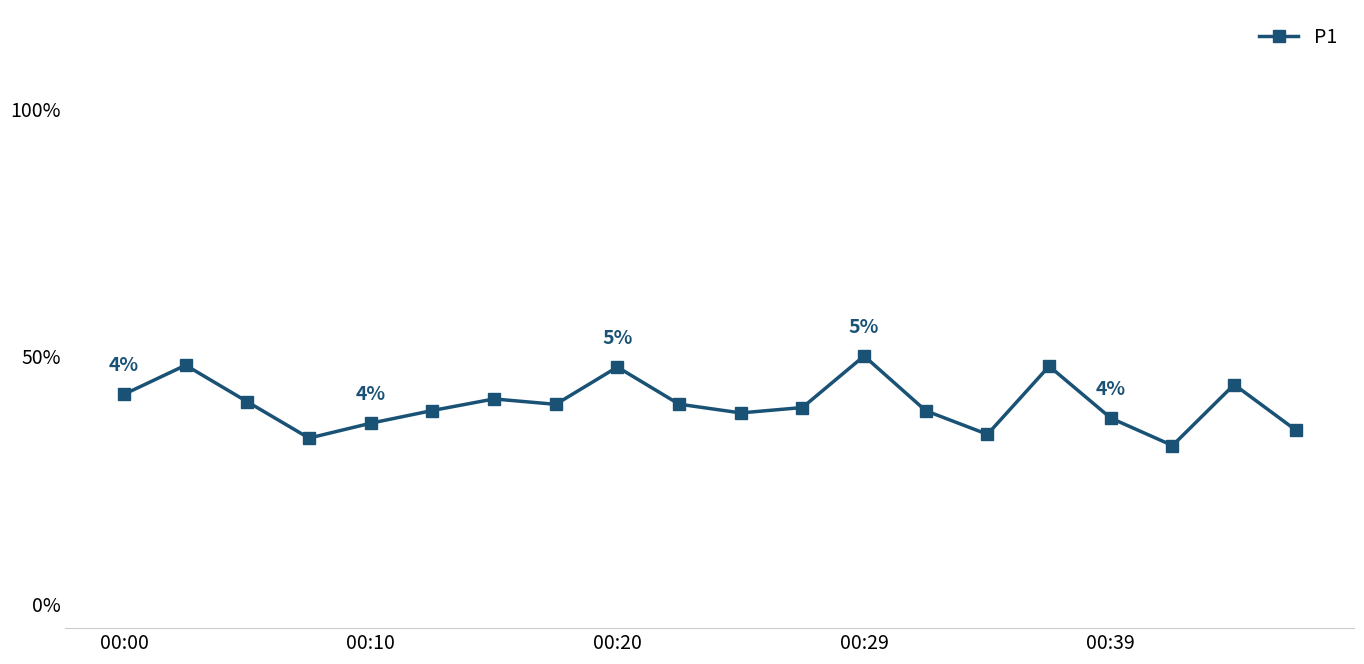

Is this an area chart (filled region under the line)?

No